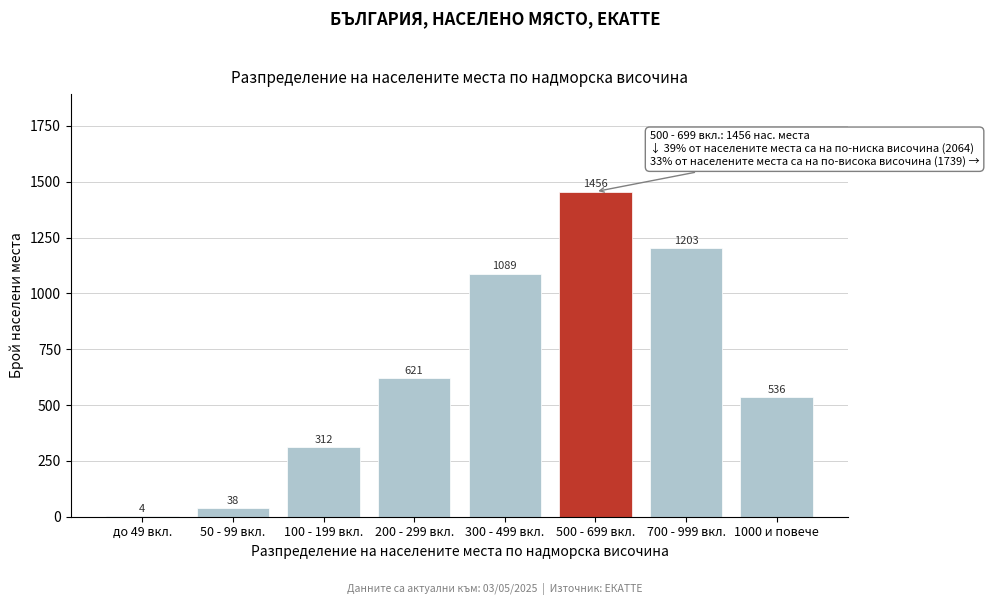

Reading left to right, list all the values displayed in this chart.

до 49 вкл.=4	50 - 99 вкл.=38	100 - 199 вкл.=312	200 - 299 вкл.=621	300 - 499 вкл.=1089	500 - 699 вкл.=1456	700 - 999 вкл.=1203	1000 и повече=536